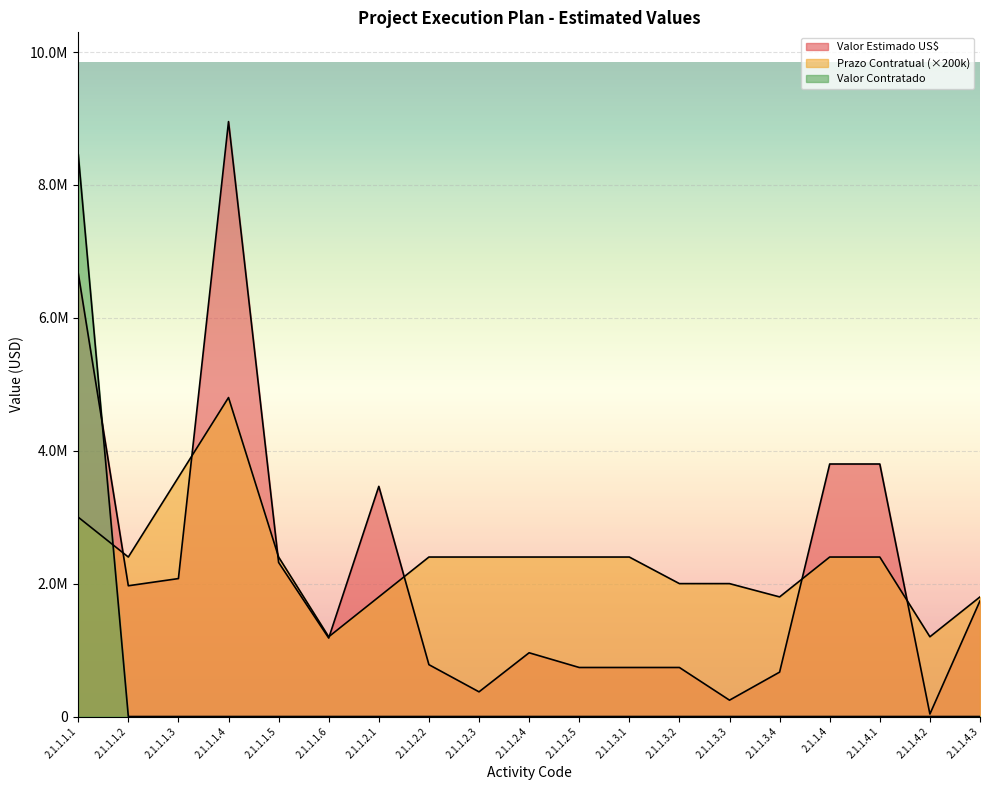

At which category does the chart reach its peak across all series?

2.1.1.1.4